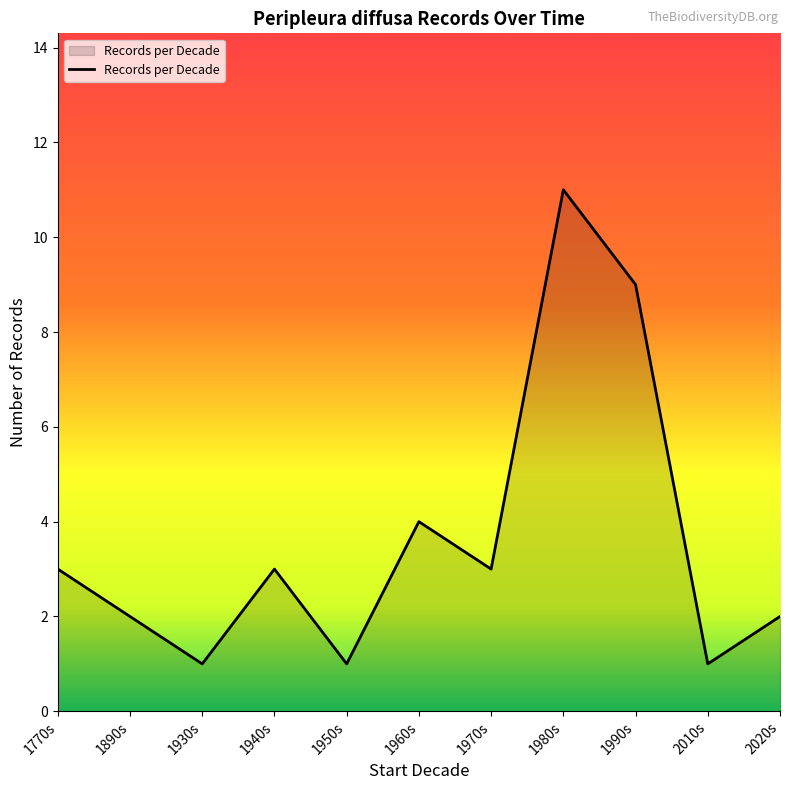

Which has a higher value, 2020s or 1930s?

2020s